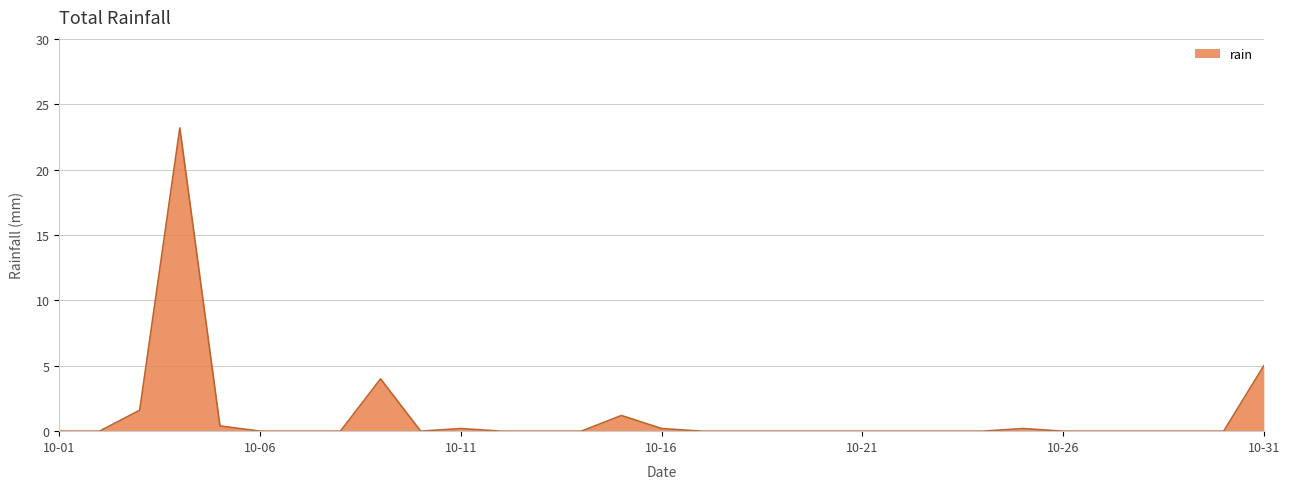

What is the difference between the maximum and minimum values?

23.2